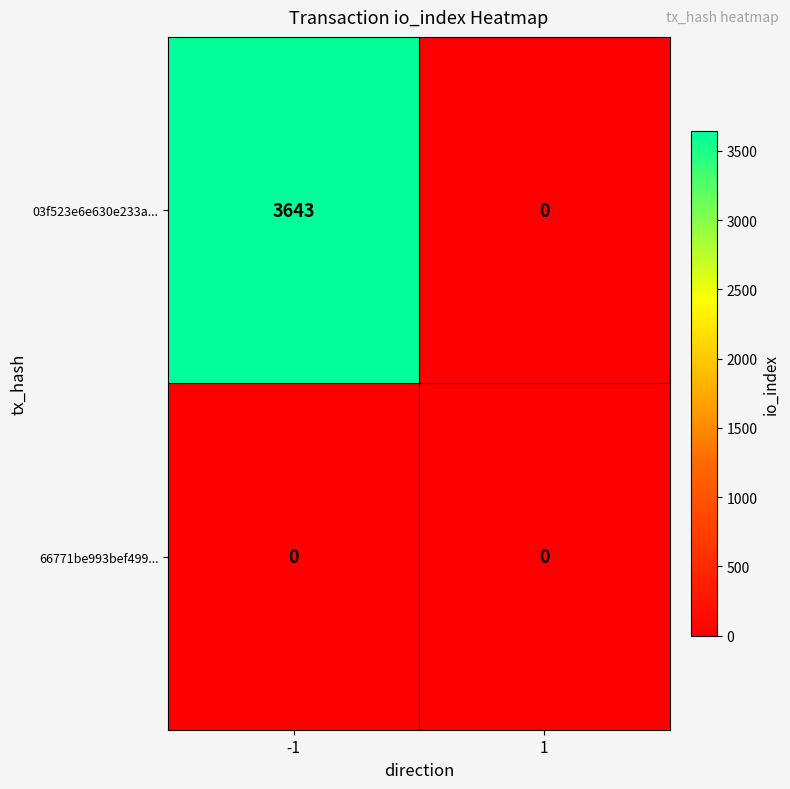

Which series has the largest total across all categories?

03f523e6e630e233a...